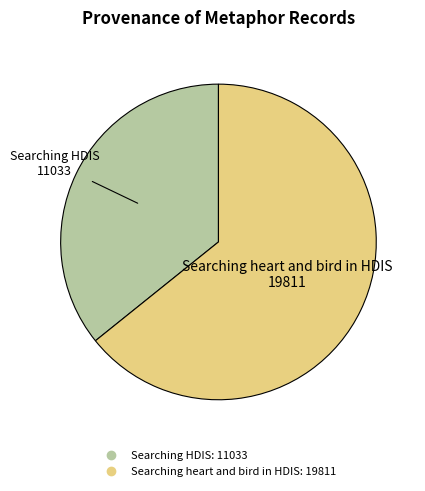

What is the smallest slice in the pie chart?

Searching HDIS